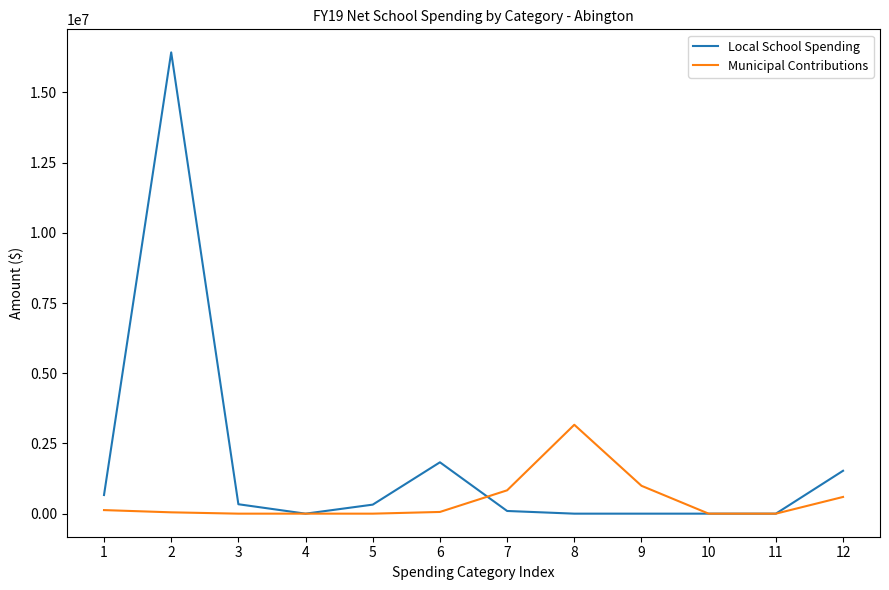

True or false: Local School Spending and Municipal Contributions cross at least once.

True